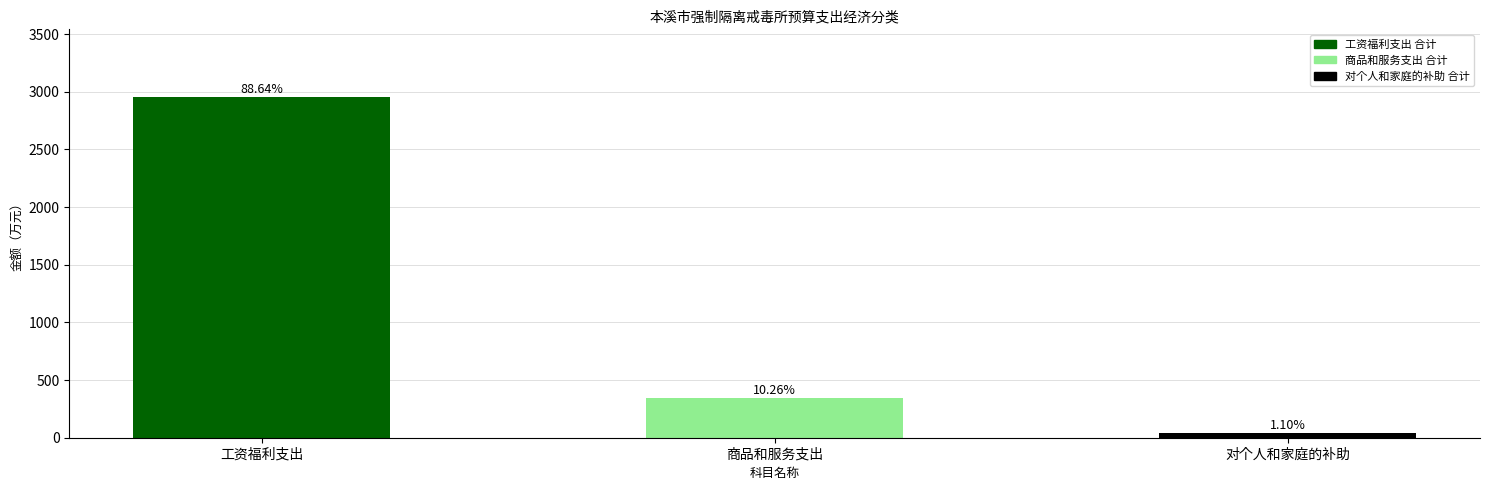

Does the chart contain any negative values?

No